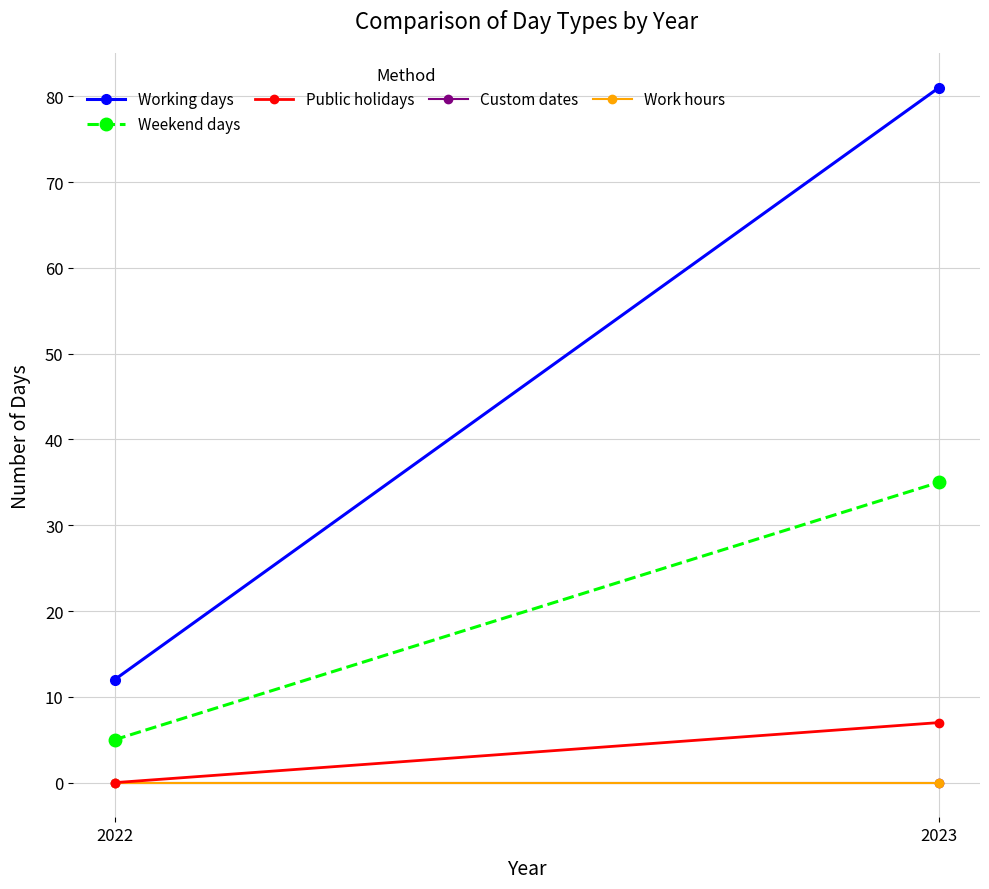

Rank the series at 2022 from lowest to highest value.

Public holidays, Custom dates, Work hours, Weekend days, Working days